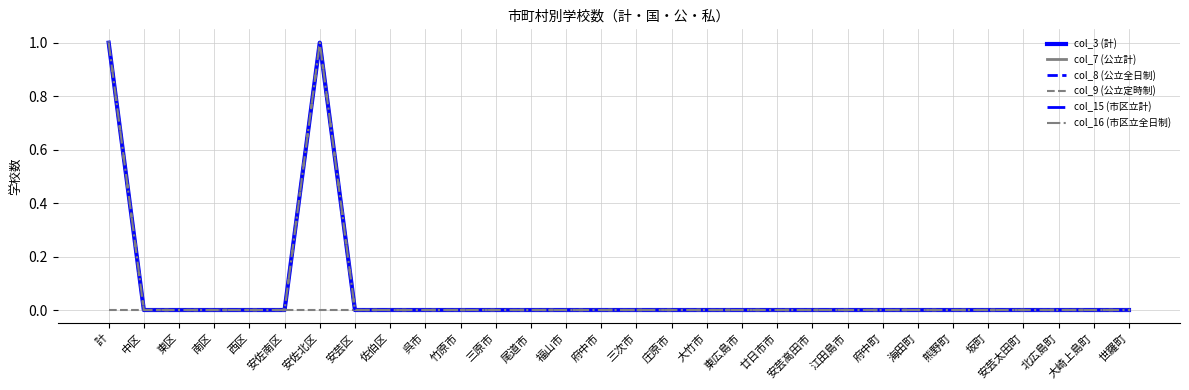

The value of col_9 (公立定時制) at 三原市 is 0. True or false?

True